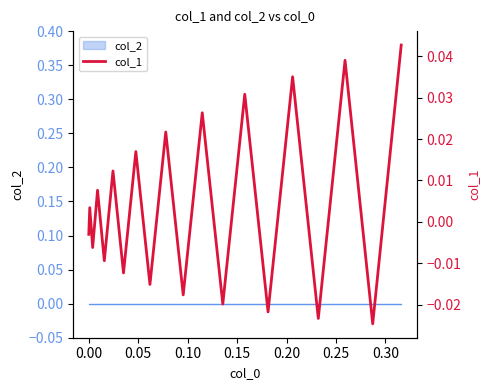

How many lines are shown in the chart?

1